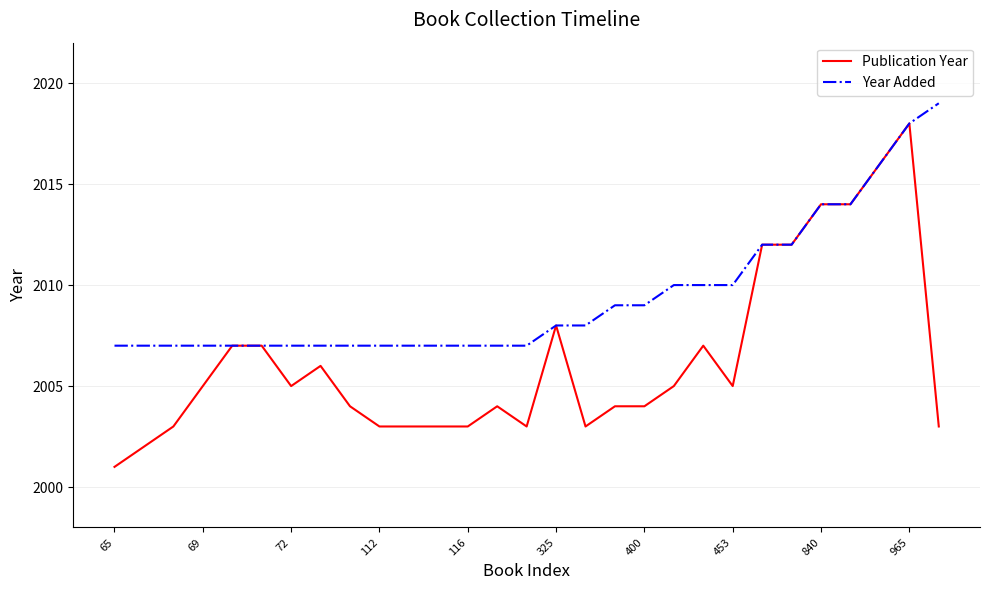

What is the highest value of the Year Added series?

2019